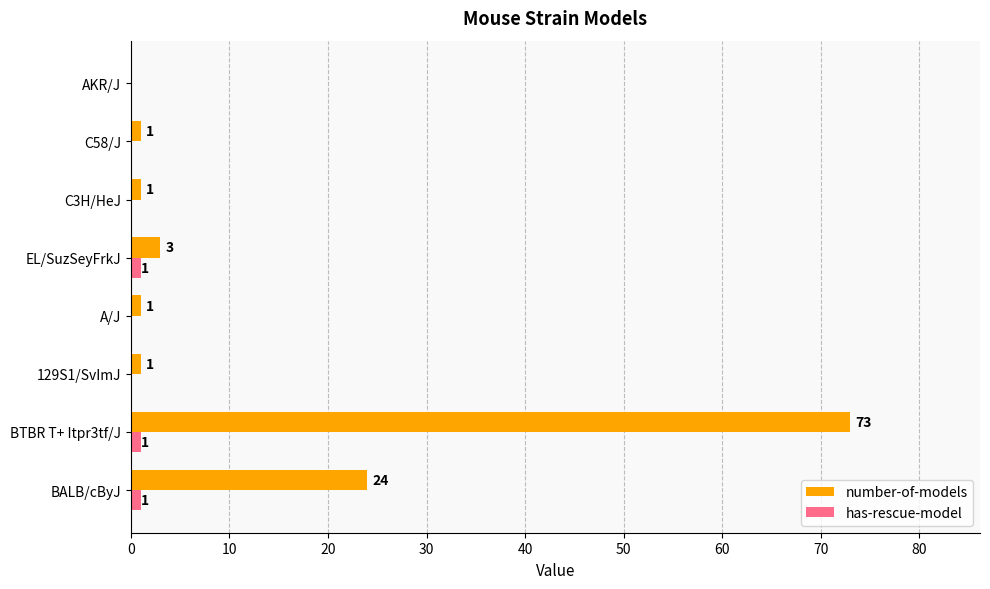

At which category is the sum across all series the highest?

BTBR T+ Itpr3tf/J